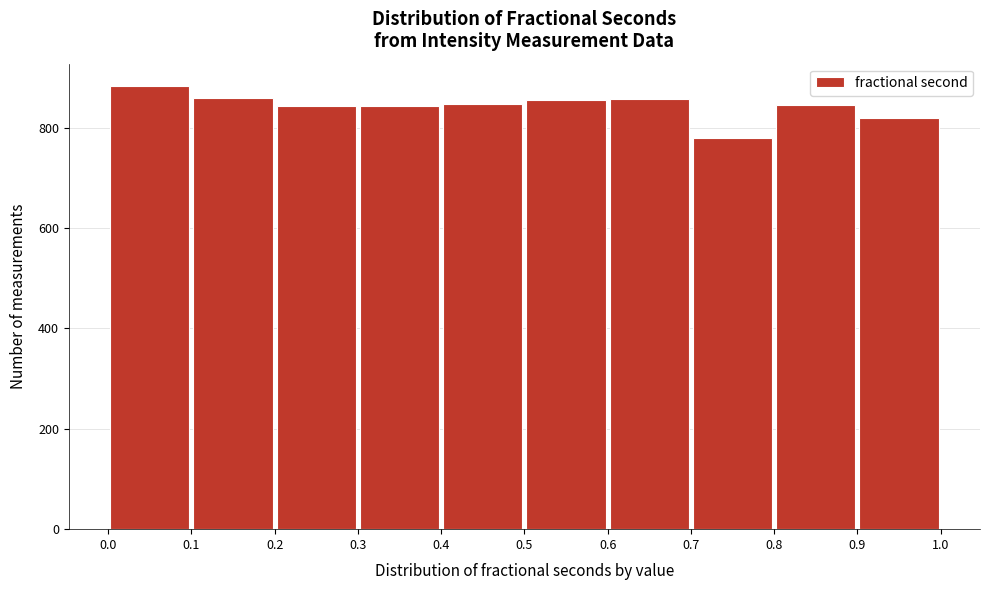

Which range on the x-axis has the tallest bar?

0.0 to 0.1